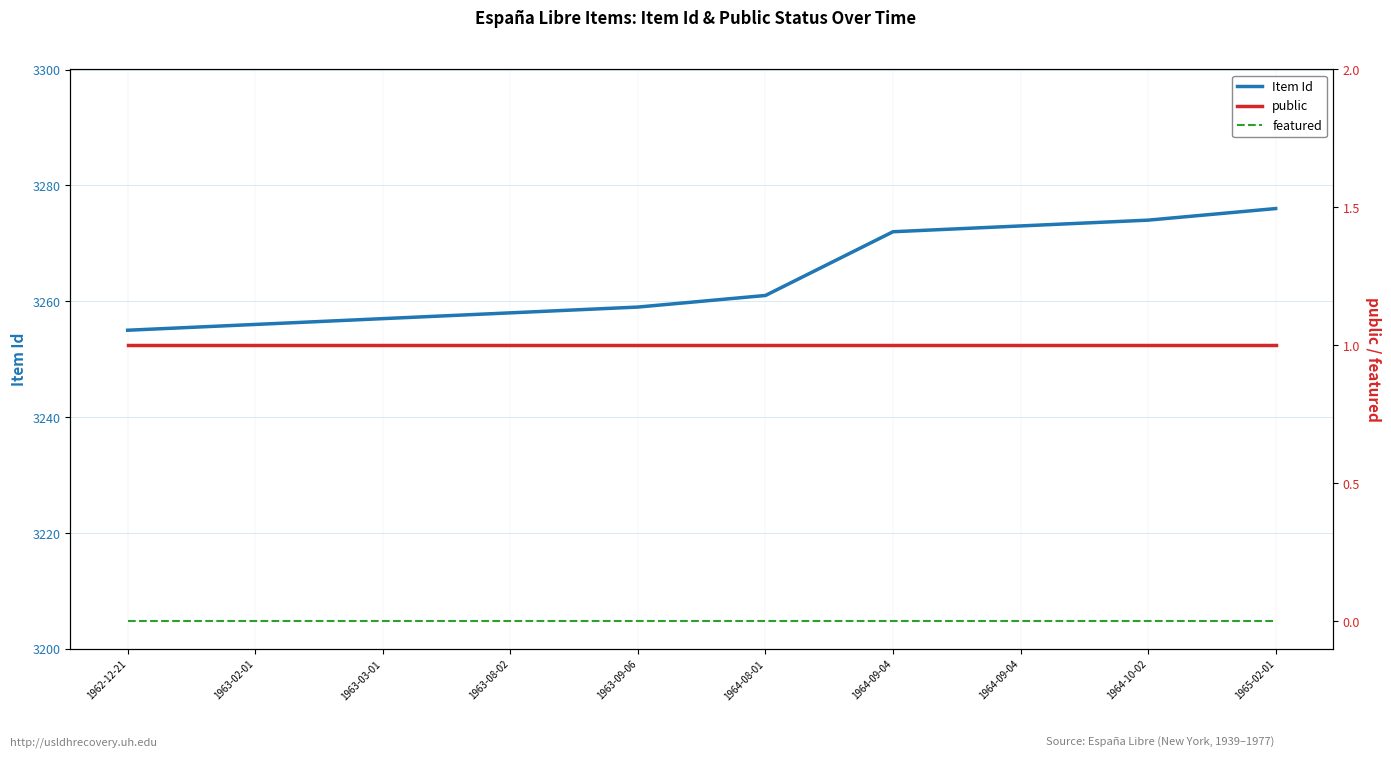

At which category does the chart reach its peak across all series?

1965-02-01